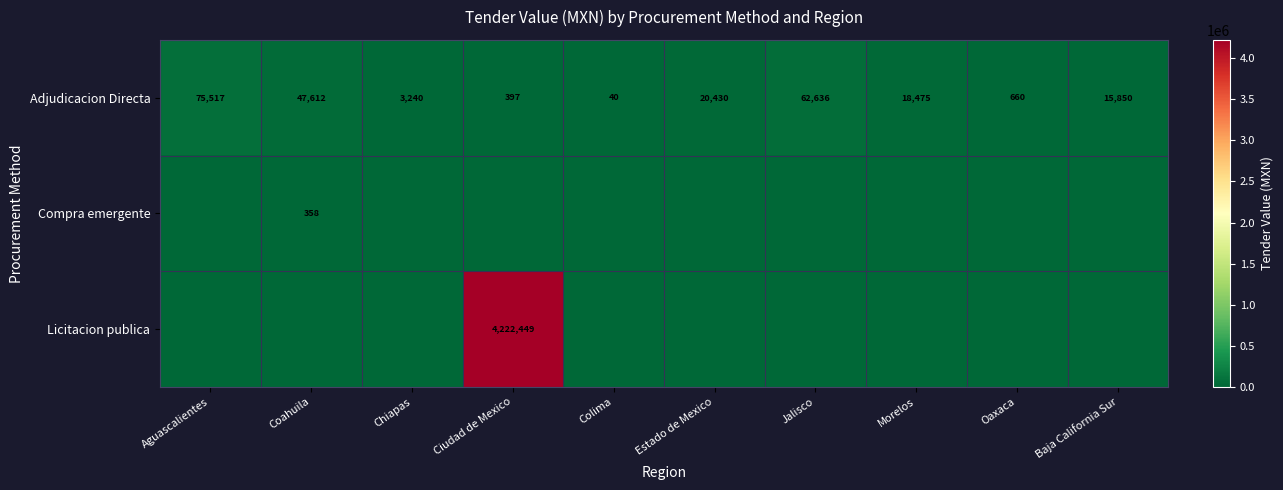

What is the difference between the maximum and minimum values in the Adjudicacion Directa series?

75477